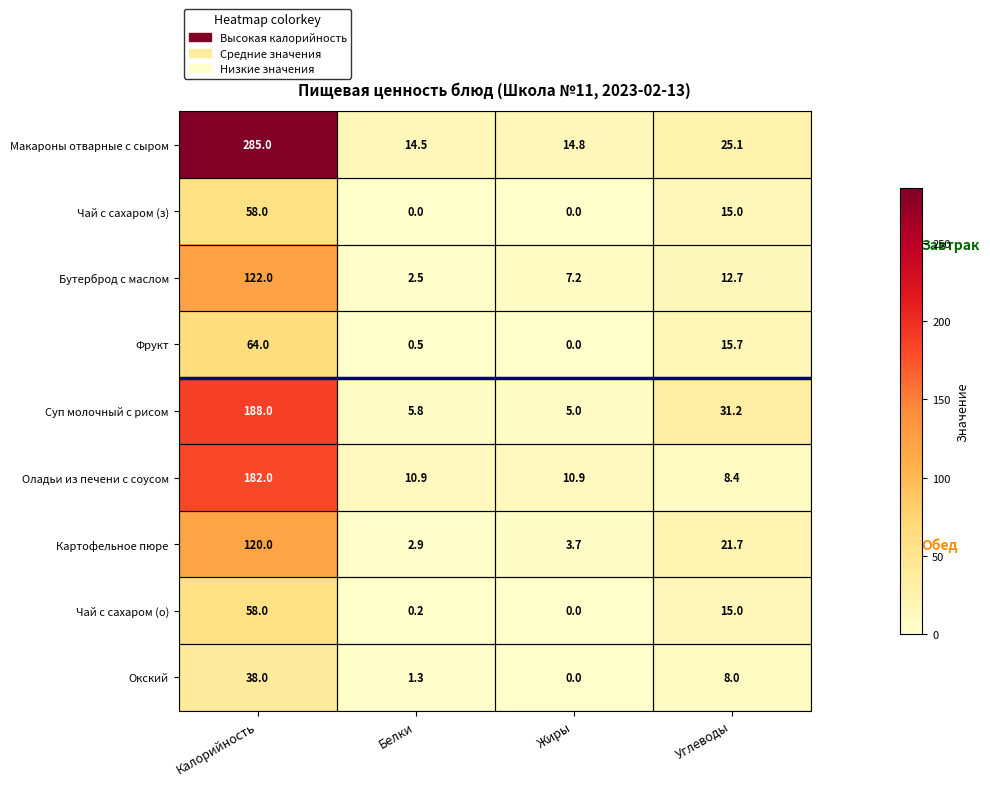

What is the difference between the second highest and minimum values in the Фрукт series?

15.7